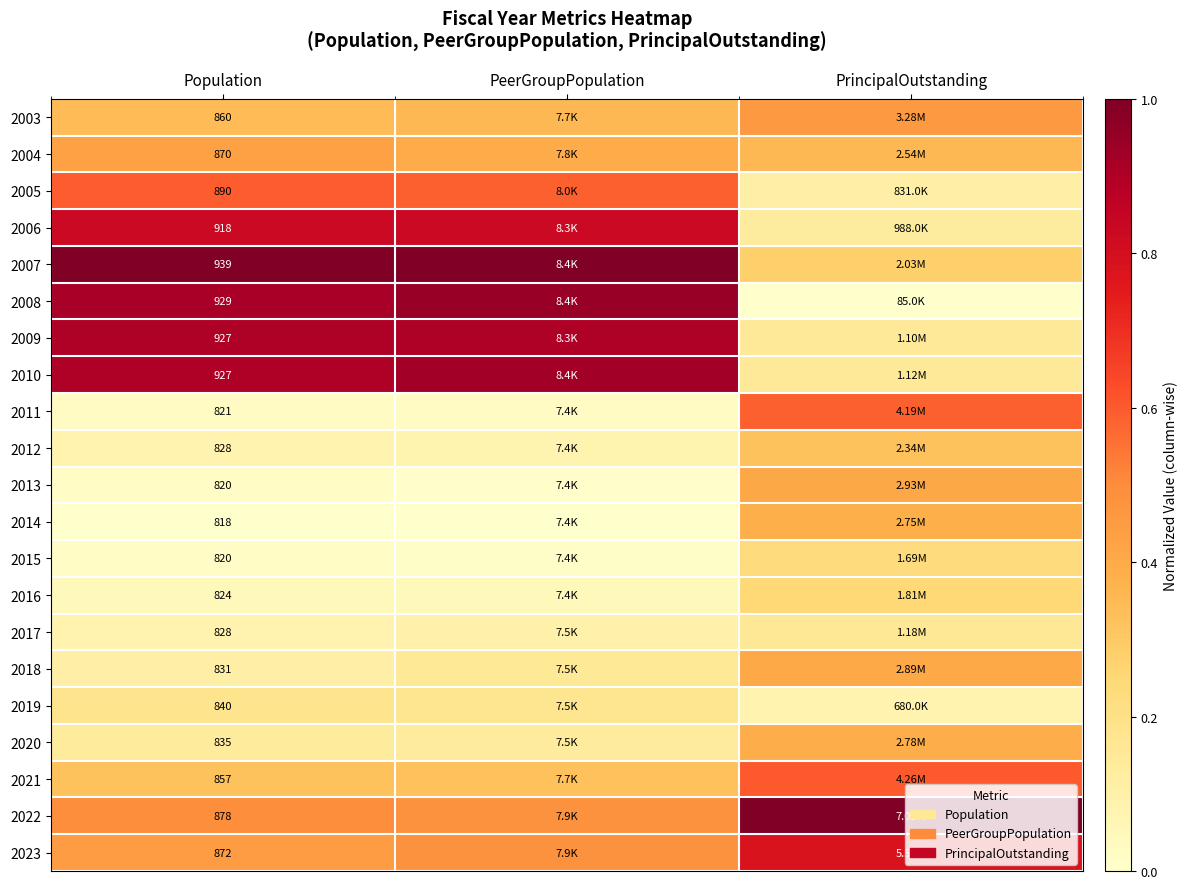

What is the difference between the 2010 values at PrincipalOutstanding and PeerGroupPopulation?

0.8